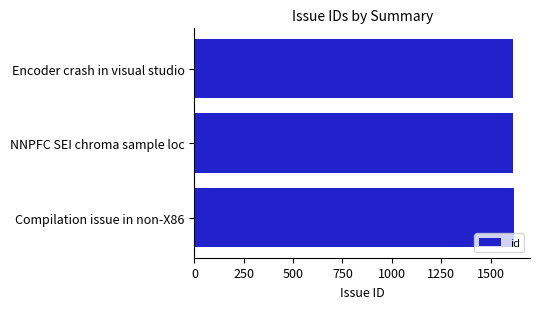

Approximately how many times larger is the value at NNPFC SEI chroma sample loc compared to Compilation issue in non-X86?

1.0